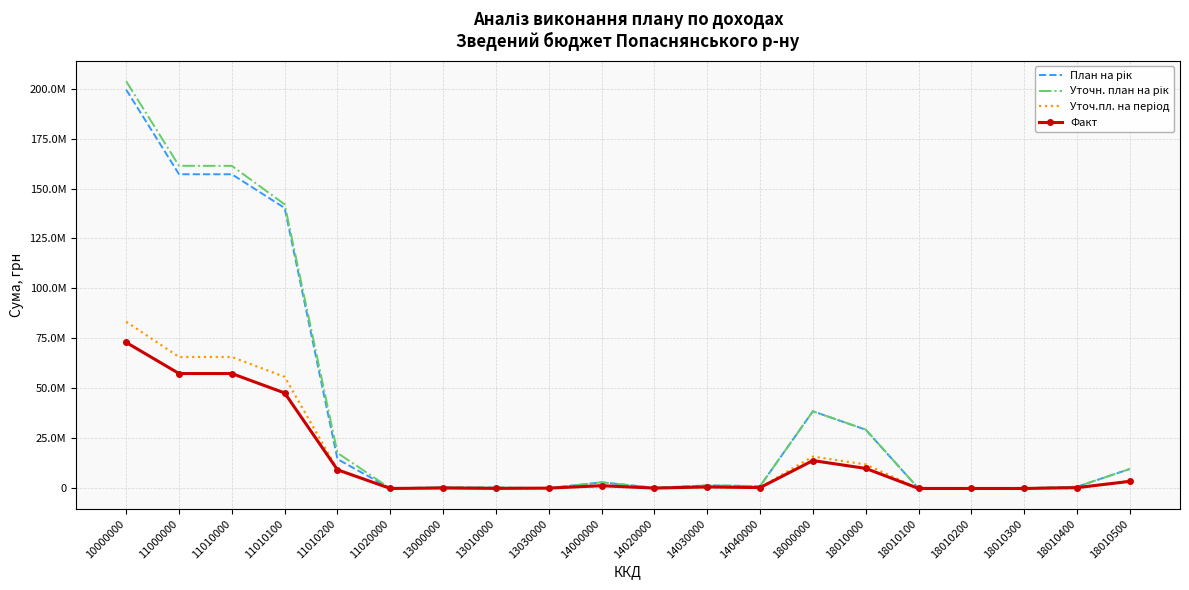

Reading left to right, transcribe all the data shown in this chart.

План на рік: 10000000=199408771.0	11000000=157129400.0	11010000=157112400.0	11010100=140248500.0	11010200=14670800.0	11020000=17000.0	13000000=600000.0	13010000=450000.0	13030000=150000.0	14000000=3072796.0	14020000=353000.0	14030000=1533000.0	14040000=1186796.0	18000000=38606575.0	18010000=29389252.0	18010100=19800.0	18010200=6900.0	18010300=118300.0	18010400=861403.0	18010500=9735482.0
Уточн. план на рік: 10000000=203623596.0	11000000=161338350.0	11010000=161321010.0	11010100=142055700.0	11010200=17749110.0	11020000=17340.0	13000000=638032.0	13010000=451800.0	13030000=186232.0	14000000=3077796.0	14020000=353000.0	14030000=1533000.0	14040000=1191796.0	18000000=38569418.0	18010000=29448596.0	18010100=20813.0	18010200=6903.0	18010300=97468.0	18010400=861683.0	18010500=9745482.0
Уточ.пл. на період: 10000000=83359376.0	11000000=65751690.0	11010000=65739350.0	11010100=55809200.0	11010200=9404310.0	11020000=12340.0	13000000=302032.0	13010000=190800.0	13030000=111232.0	14000000=1325733.0	14020000=159100.0	14030000=666918.0	14040000=499715.0	18000000=15979921.0	18010000=12004081.0	18010100=10113.0	18010200=3403.0	18010300=35568.0	18010400=214877.0	18010500=3901654.0
Факт: 10000000=73023428.3	11000000=57469018.9	11010000=57462598.9	11010100=47745550.5	11010200=9340521.6	11020000=6420.0	13000000=223628.3	13010000=45423.0	13030000=178205.3	14000000=1379044.3	14020000=184125.3	14030000=757428.2	14040000=437490.7	18000000=13951736.8	18010000=10032117.6	18010100=9771.2	18010200=4611.3	18010300=7065.3	18010400=415200.0	18010500=3552770.6